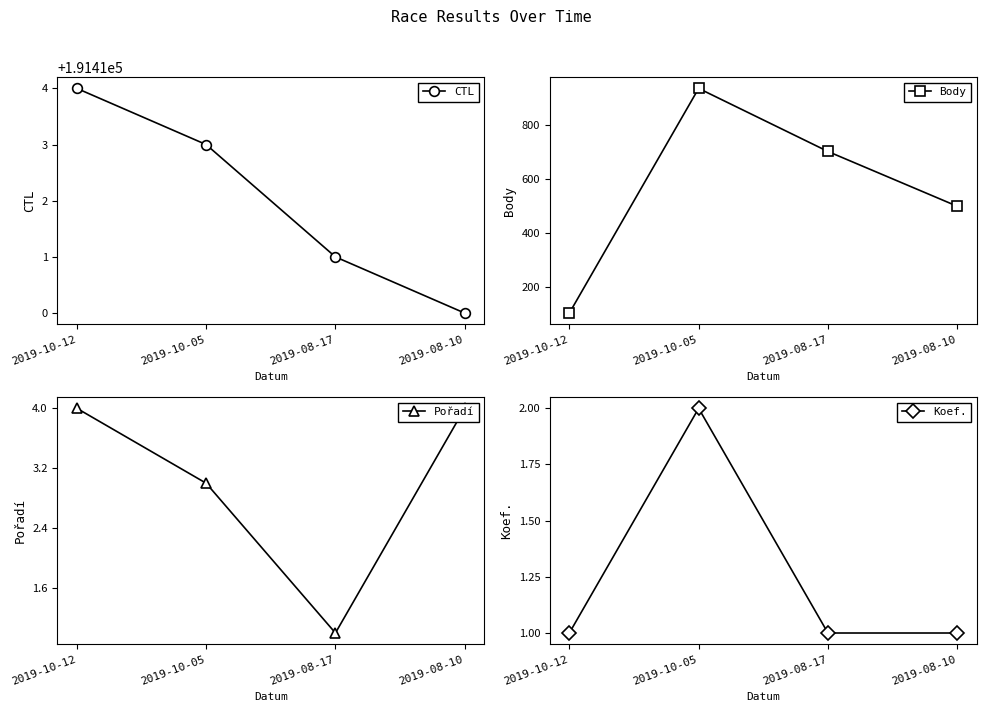

What is the sum of the Body values at 2019-10-12 and 2019-10-05?

1039